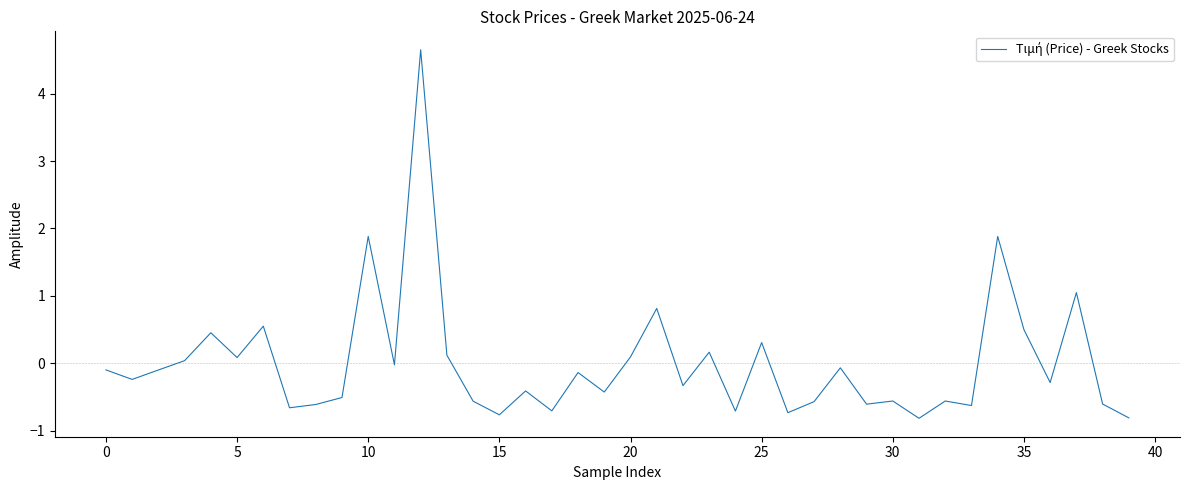

What is the minimum value shown in the chart?

-0.8